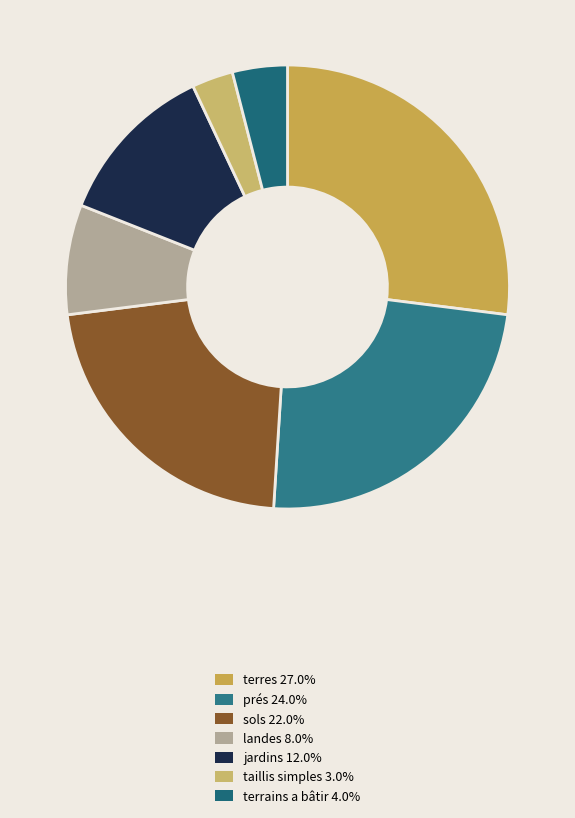

Which slice is the smallest?

taillis simples